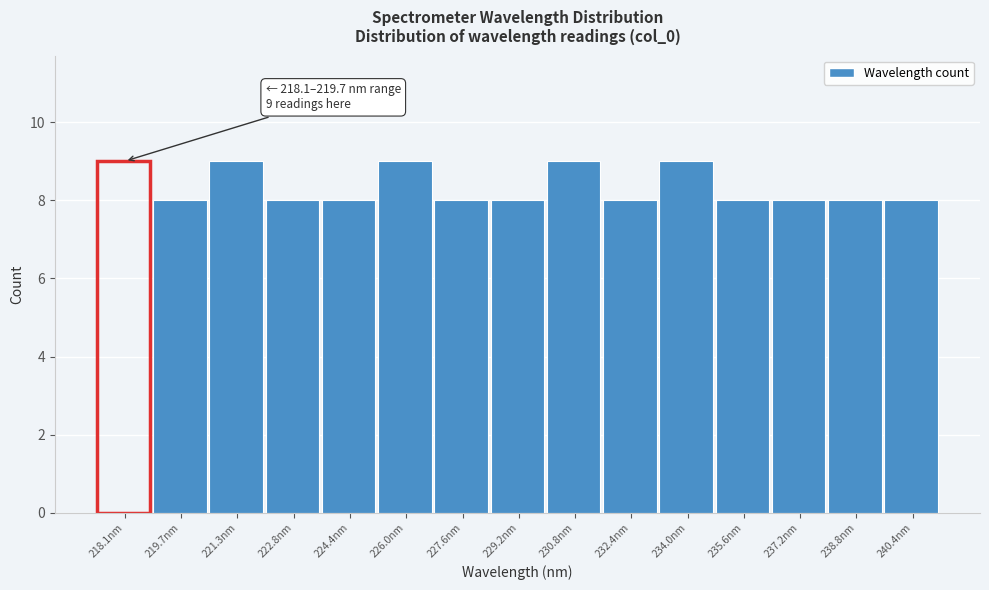

Reading left to right, extract all data points from this chart.

9	8	9	8	8	9	8	8	9	8	9	8	8	8	8